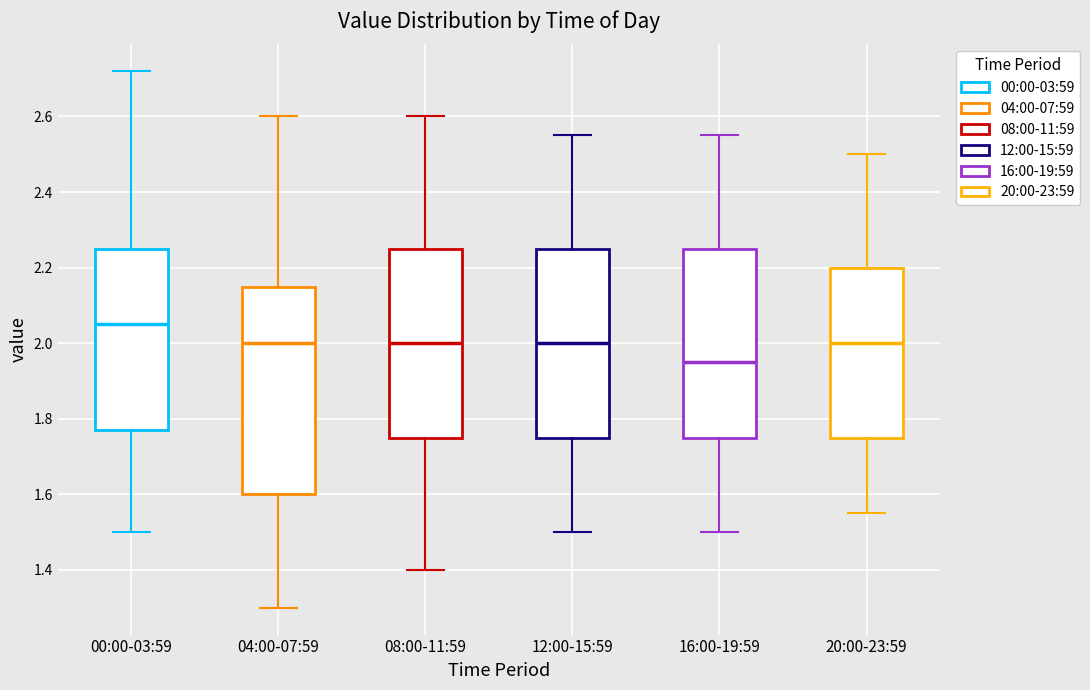

Which box's median line is the lowest?

16:00-19:59